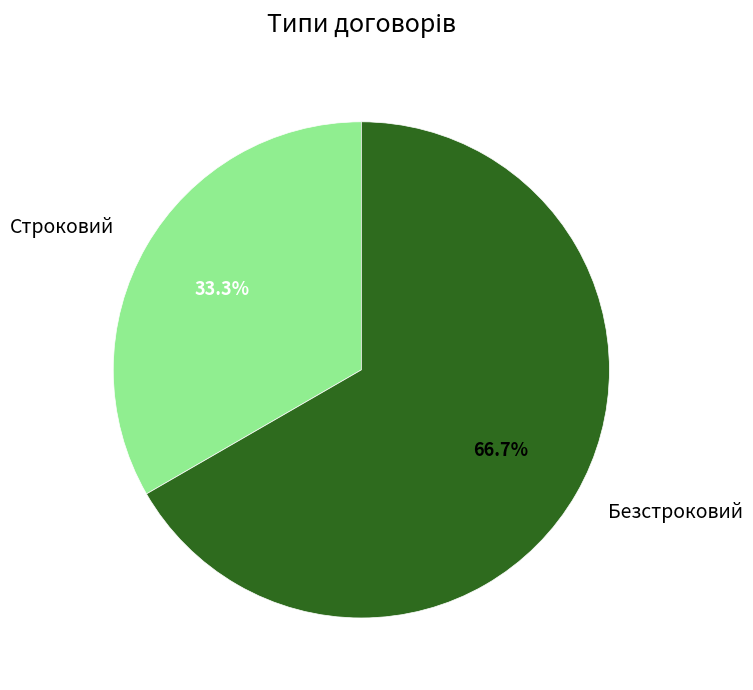

To the nearest percent, what portion does Строковий represent?

33%